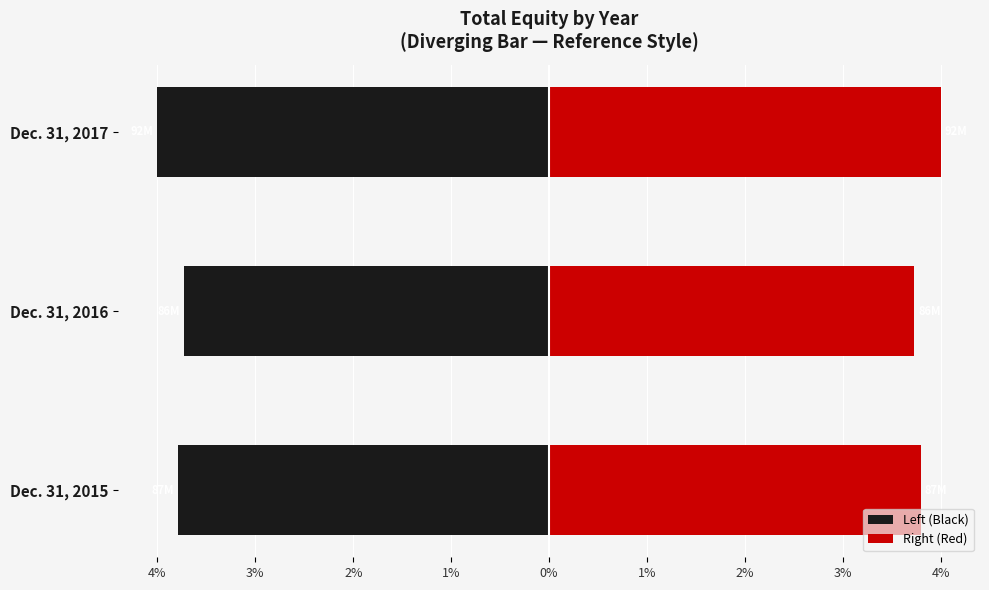

Between Dec. 31, 2015 and Dec. 31, 2016, which series saw the biggest shift?

Left (Black)